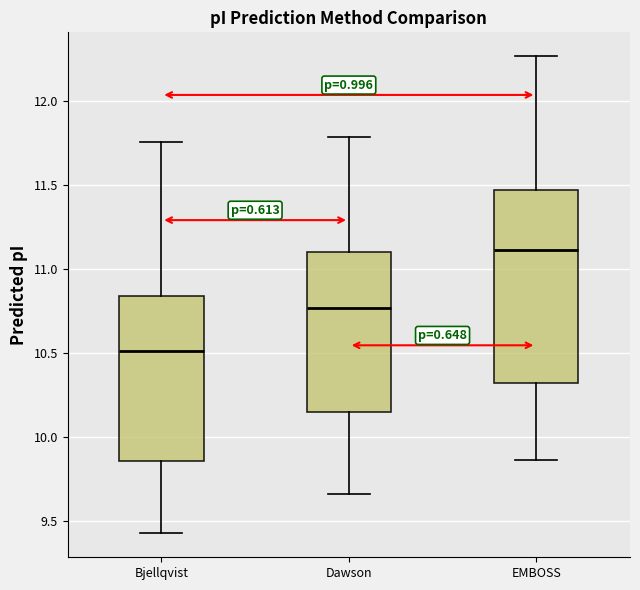

Where is the lower edge of the box for Bjellqvist on the y-axis? The values are not printed on the chart, so give them approximately, as read against the axis.

9.85